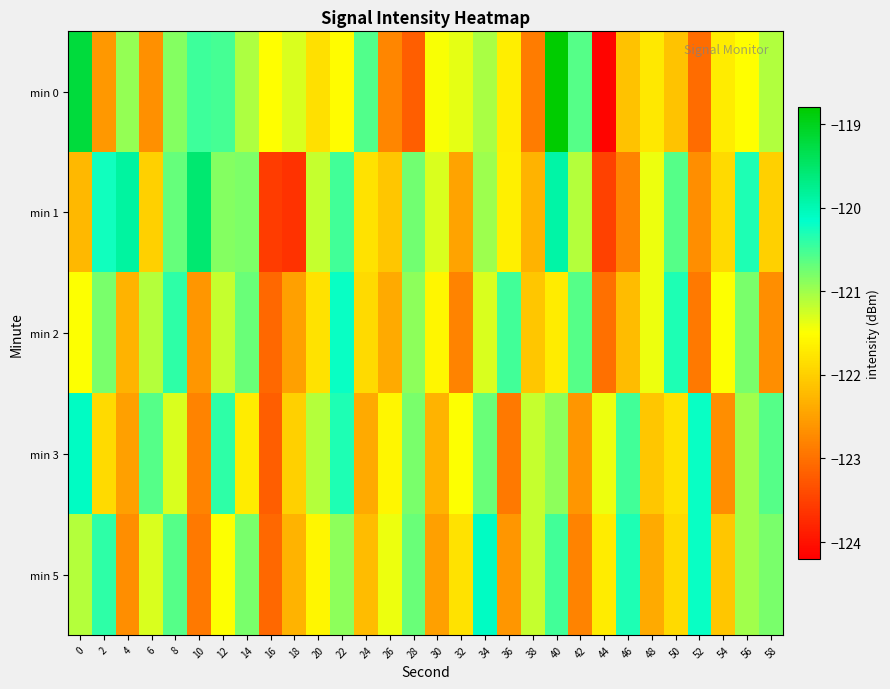

Between 56 and 26, which is larger?

56